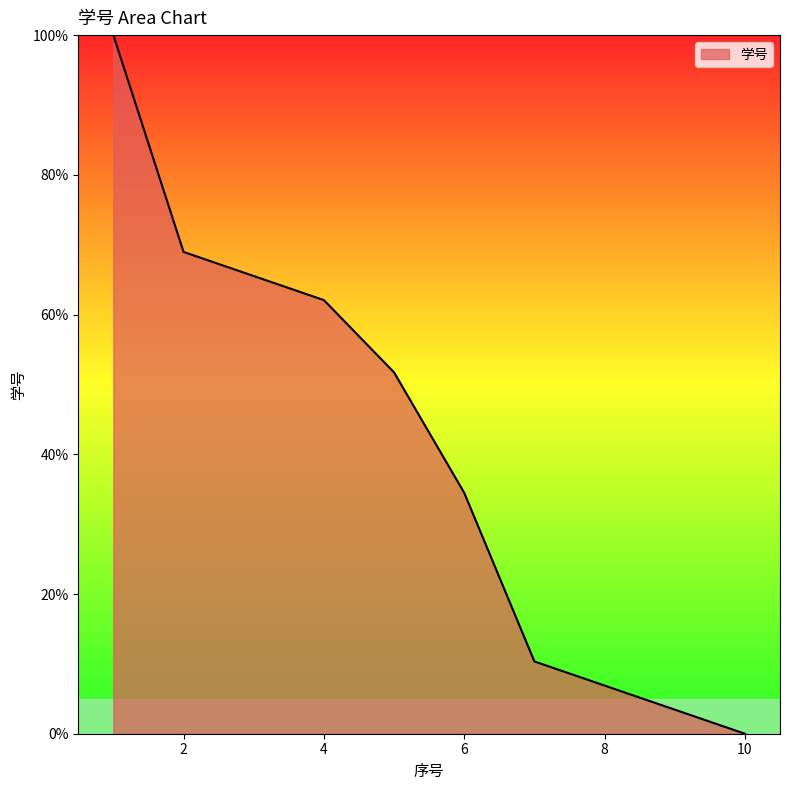

True or false: there are more than 1 points higher than both neighbors.

False